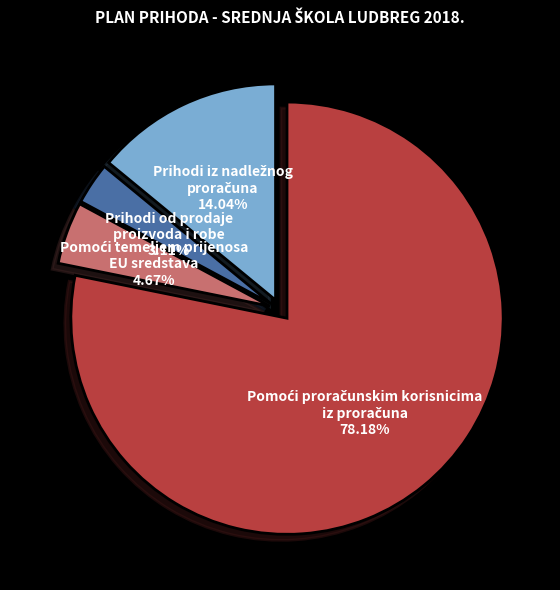

What is the smallest slice in the pie chart?

Prihodi od prodaje proizvoda i robe